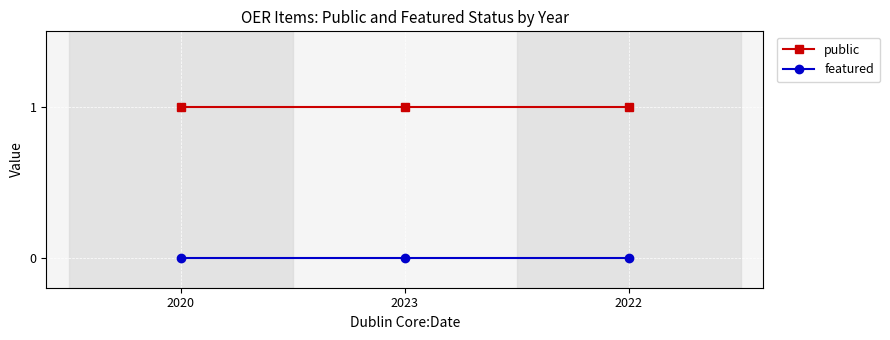

What is the sum of all public values?

3